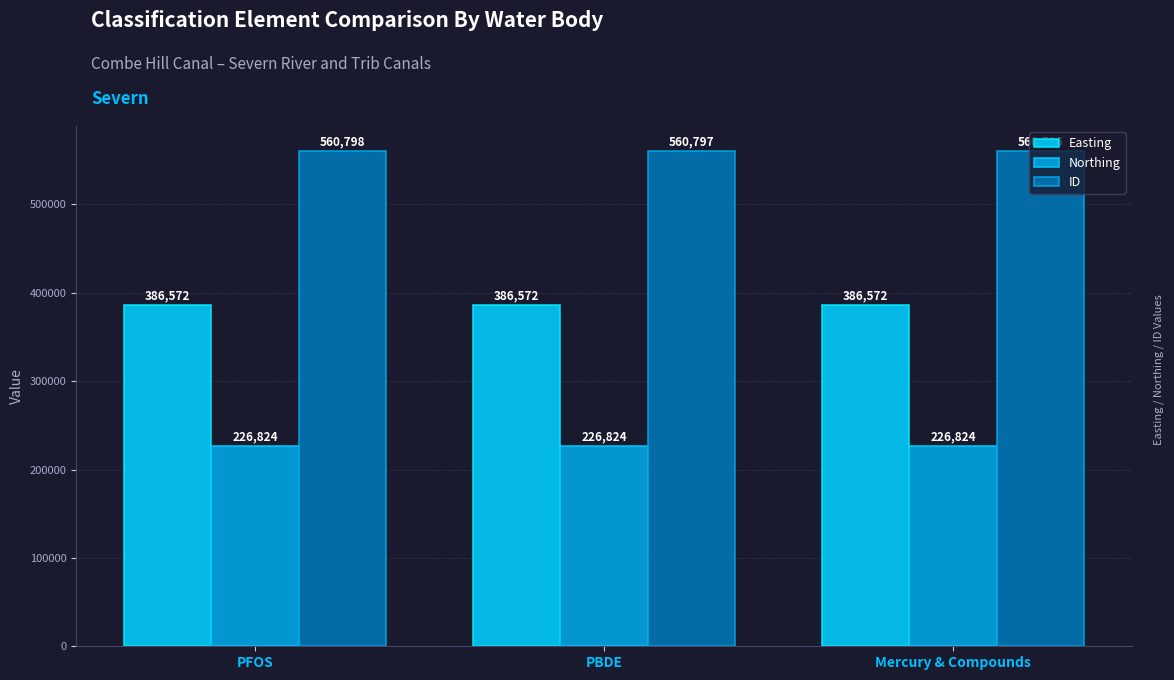

The value of Northing at PBDE is 226824. True or false?

True